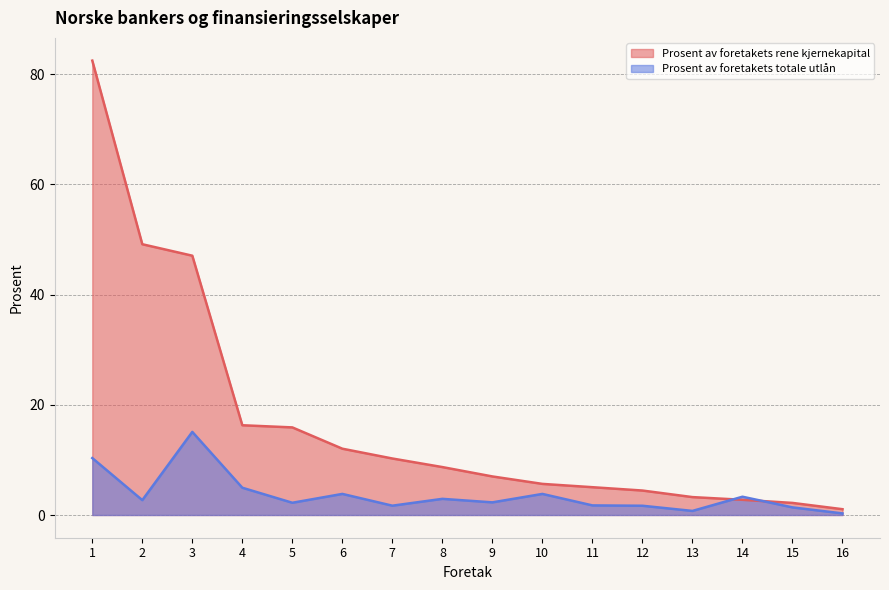

Reading left to right, list all the values displayed in this chart.

Prosent av foretakets rene kjernekapital: 82.5	49.1	47.1	16.3	15.9	12.0	10.3	8.7	7.0	5.6	5.0	4.4	3.2	2.8	2.2	1.1
Prosent av foretakets totale utlån: 10.3	2.7	15.1	4.9	2.2	3.8	1.7	2.9	2.3	3.8	1.7	1.7	0.7	3.3	1.4	0.3